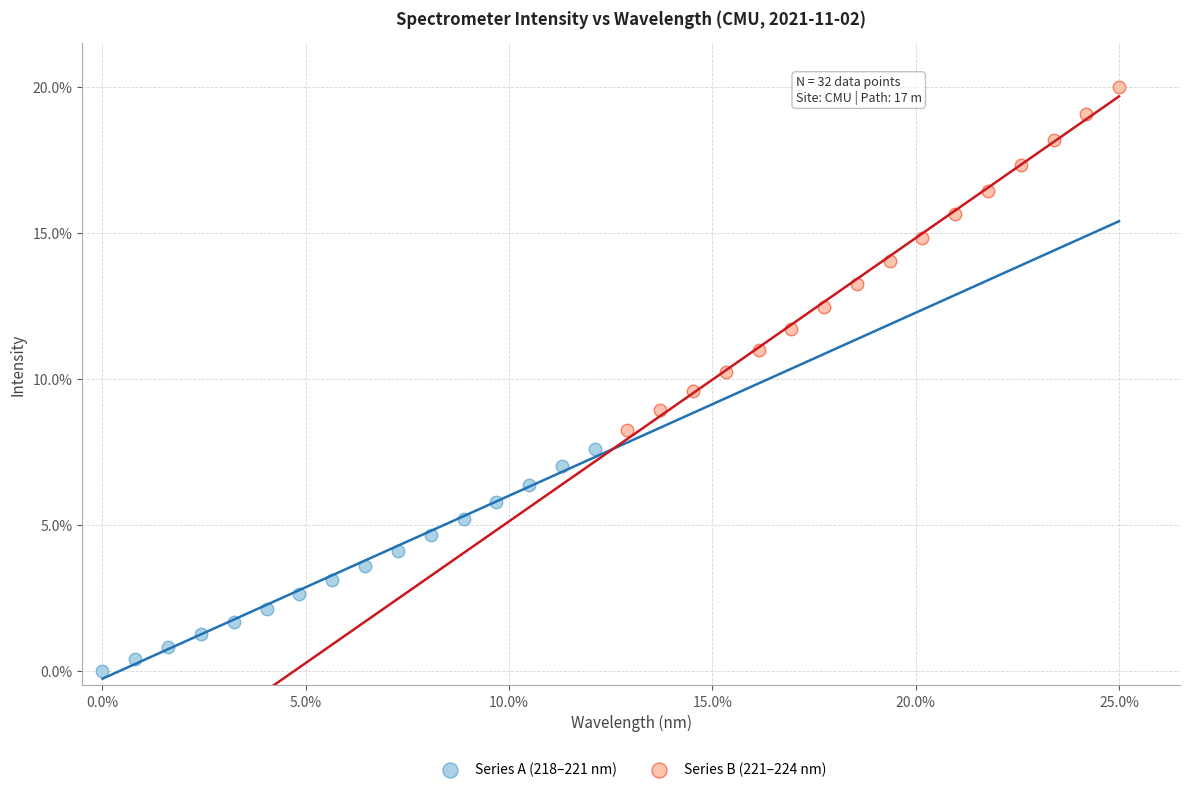

Which series has the widest spread of Y values?

Series B (221–224 nm)